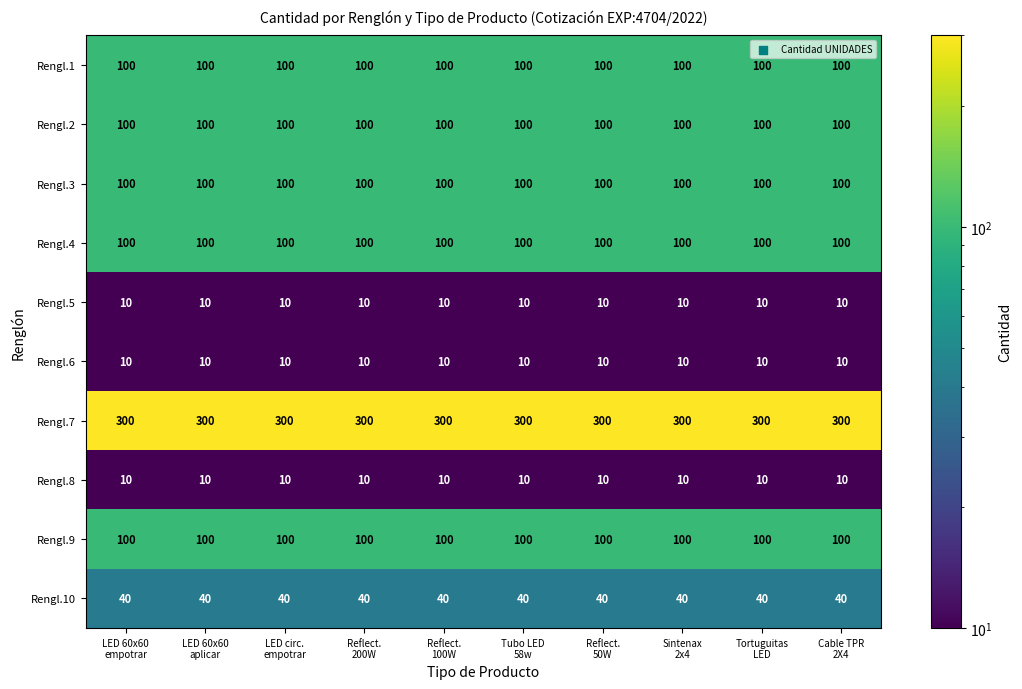

What is the maximum value shown in the chart?

300